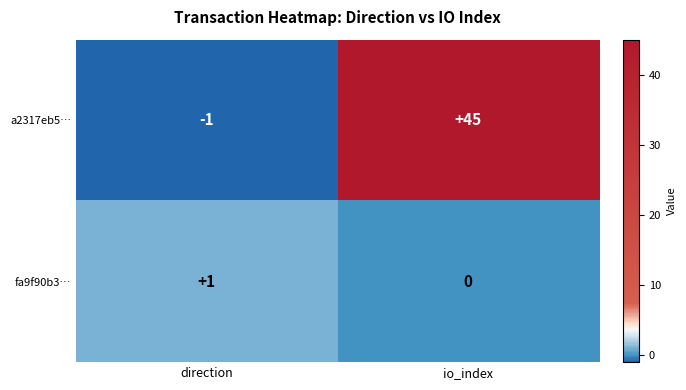

Rank the series by their maximum value, from lowest to highest.

fa9f90b3…, a2317eb5…